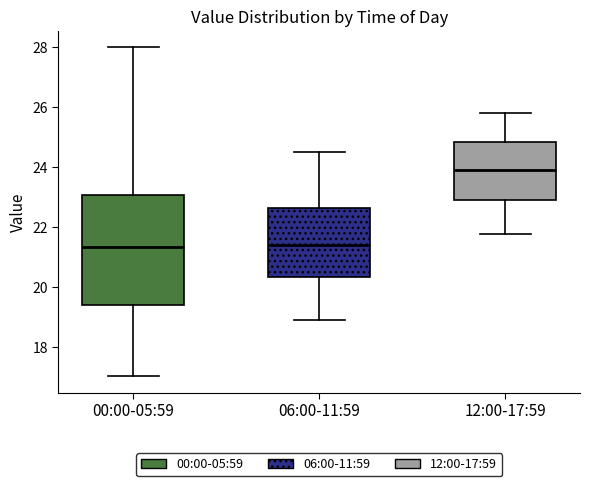

Reading left to right, read every box against the y-axis: the position of its median line, the range the box covers, and the ends of its whiskers. The values are not printed on the chart, so give them approximately, as read against the axis.

00:00-05:59: median 21.4, box 19.4 to 23.0, whiskers 17.0 to 28.0
06:00-11:59: median 21.4, box 20.4 to 22.6, whiskers 19.0 to 24.6
12:00-17:59: median 23.8, box 22.8 to 24.8, whiskers 21.8 to 25.8